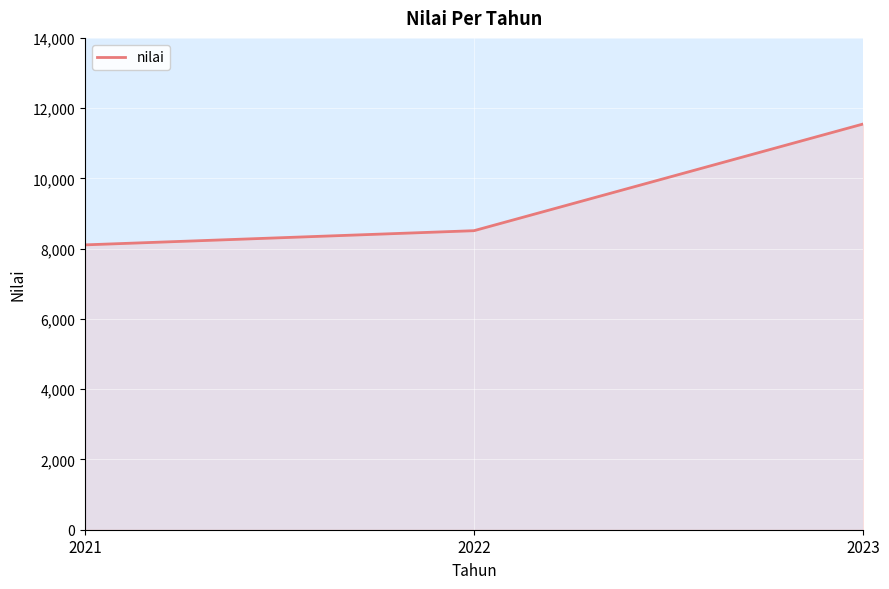

What is the average value?

9390